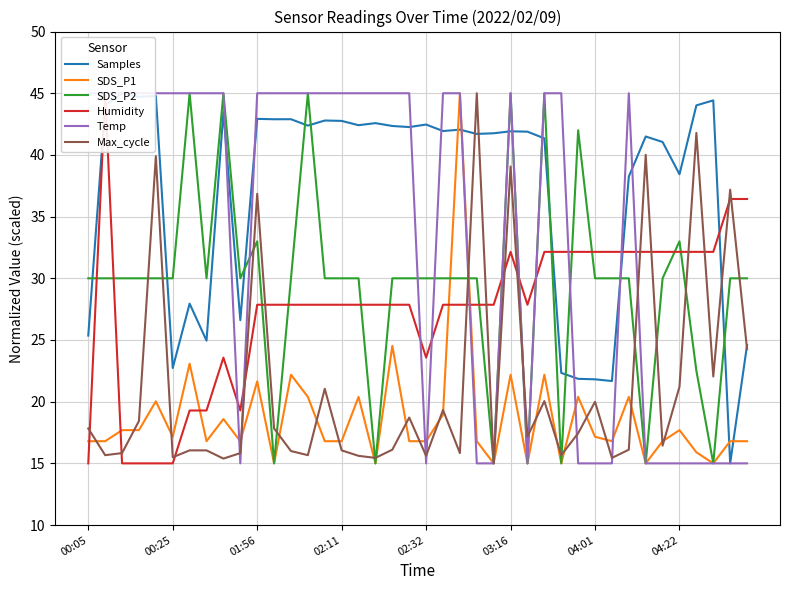

How many data points in SDS_P1 are above 16?

32